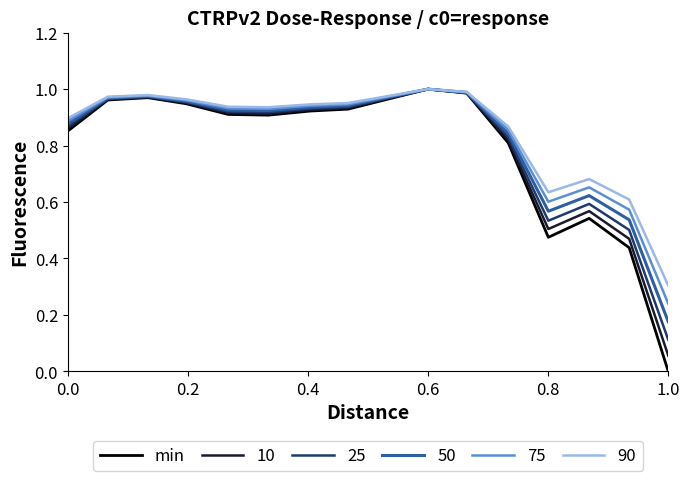

Which series has the widest spread of values?

min